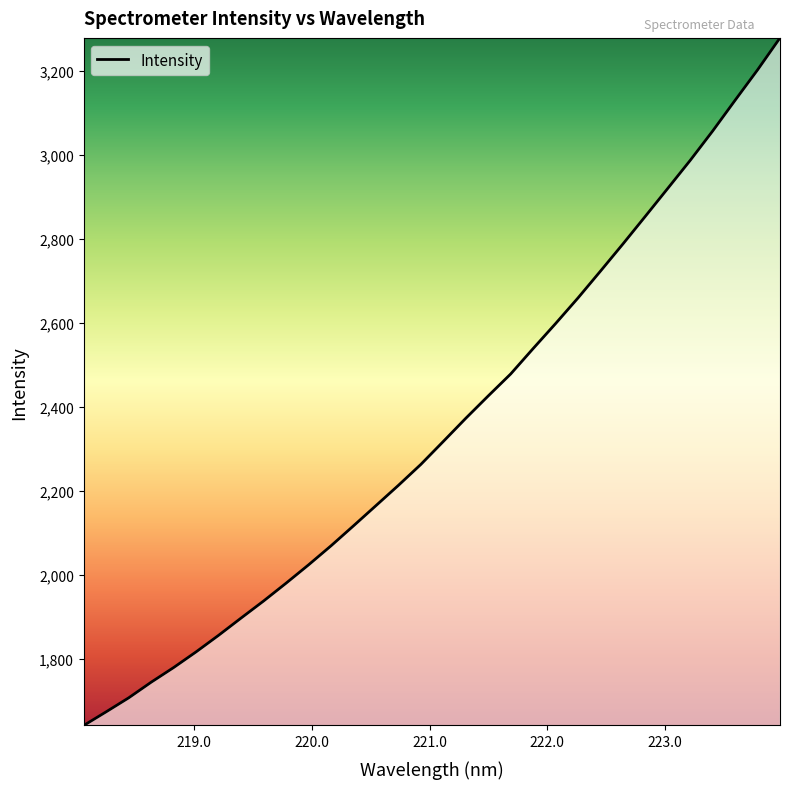

What is the maximum value shown in the chart?

3277.9